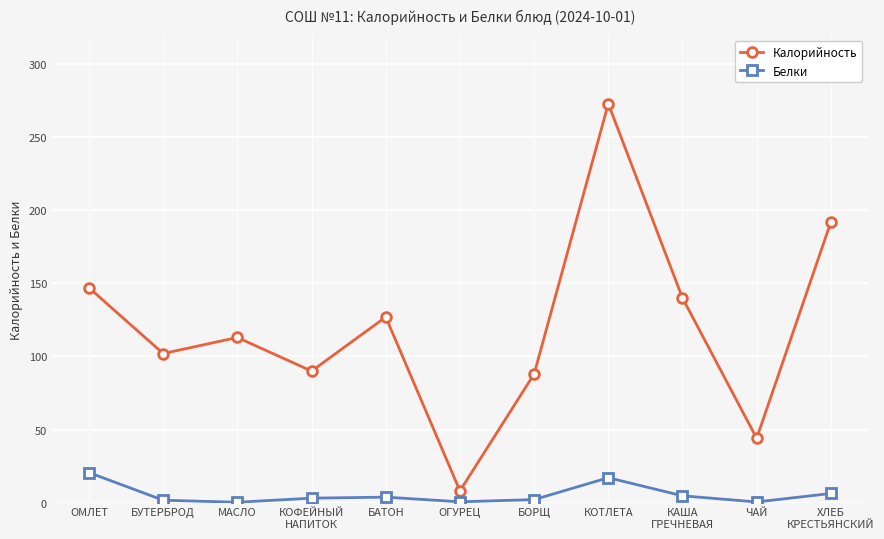

True or false: Калорийность and Белки intersect in this chart.

False